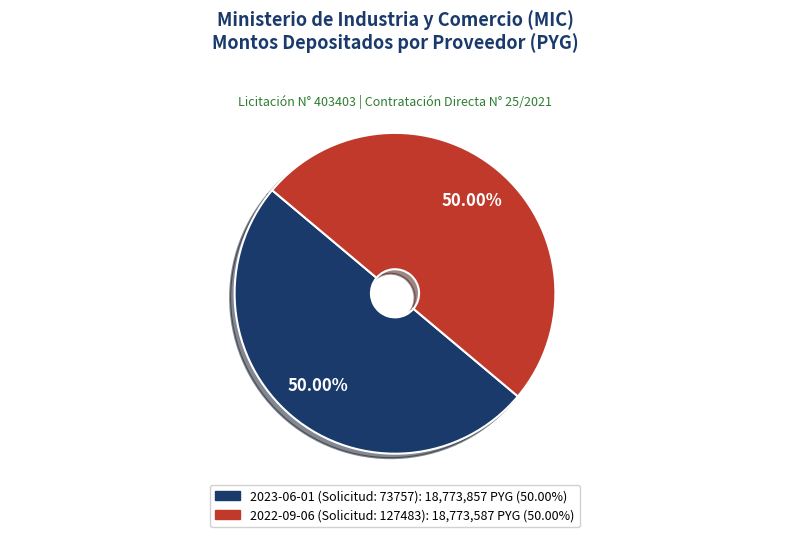

Approximately how many times larger is the value at 2022-09-06 (Solicitud: 127483) compared to 2023-06-01 (Solicitud: 73757)?

1.0